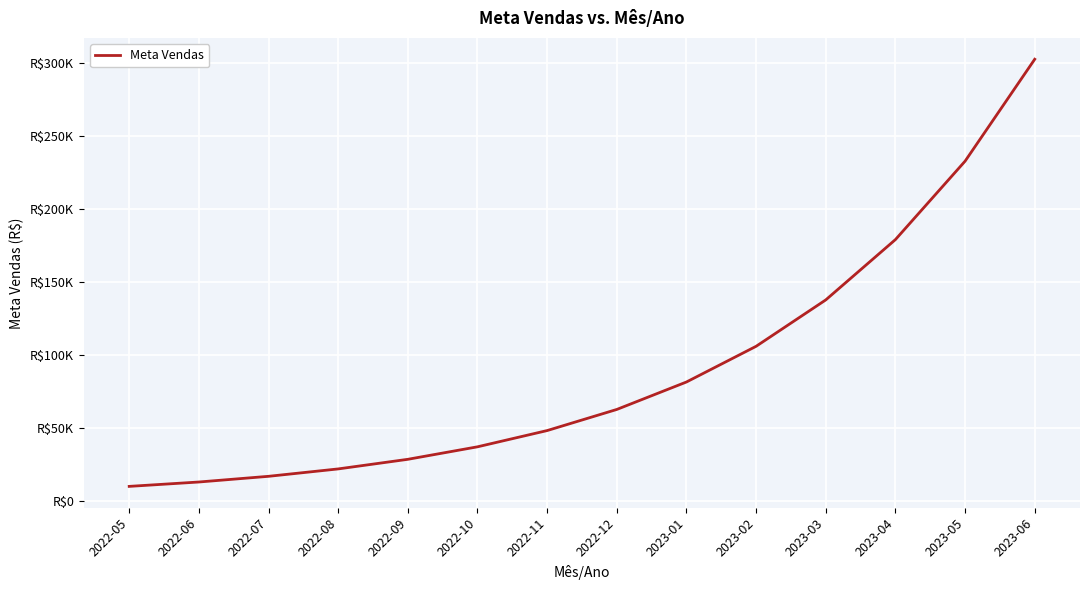

Does the chart have visible grid lines?

Yes